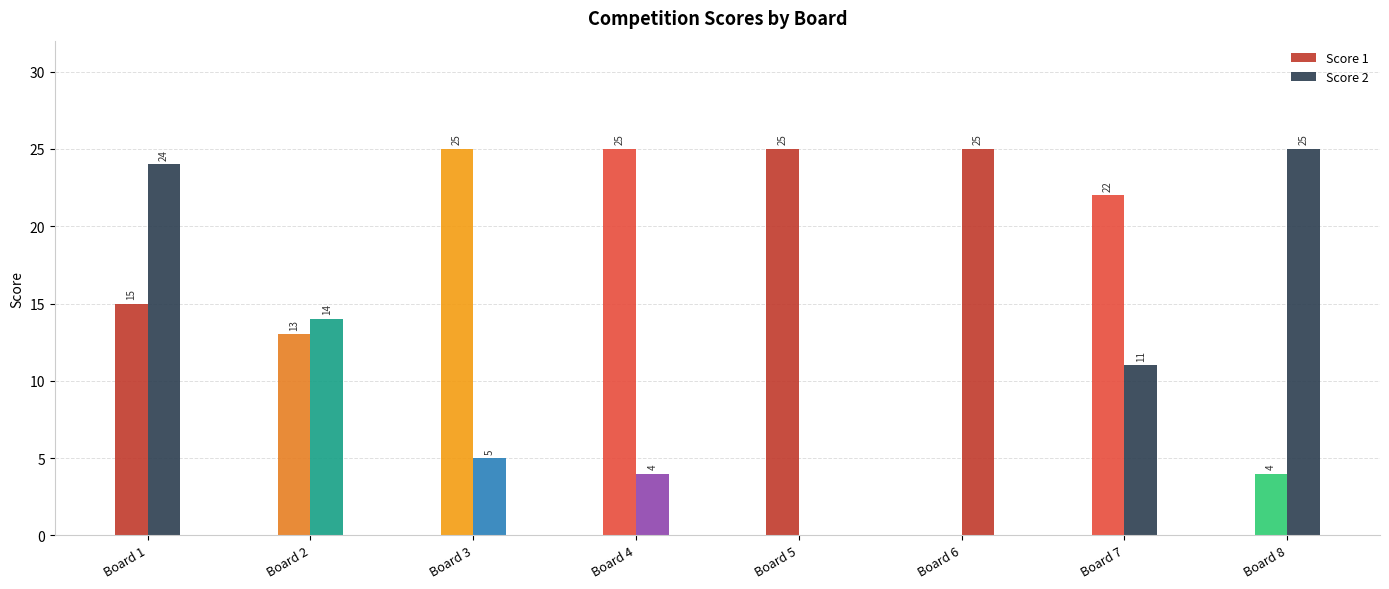

How many distinct data groups are displayed?

2